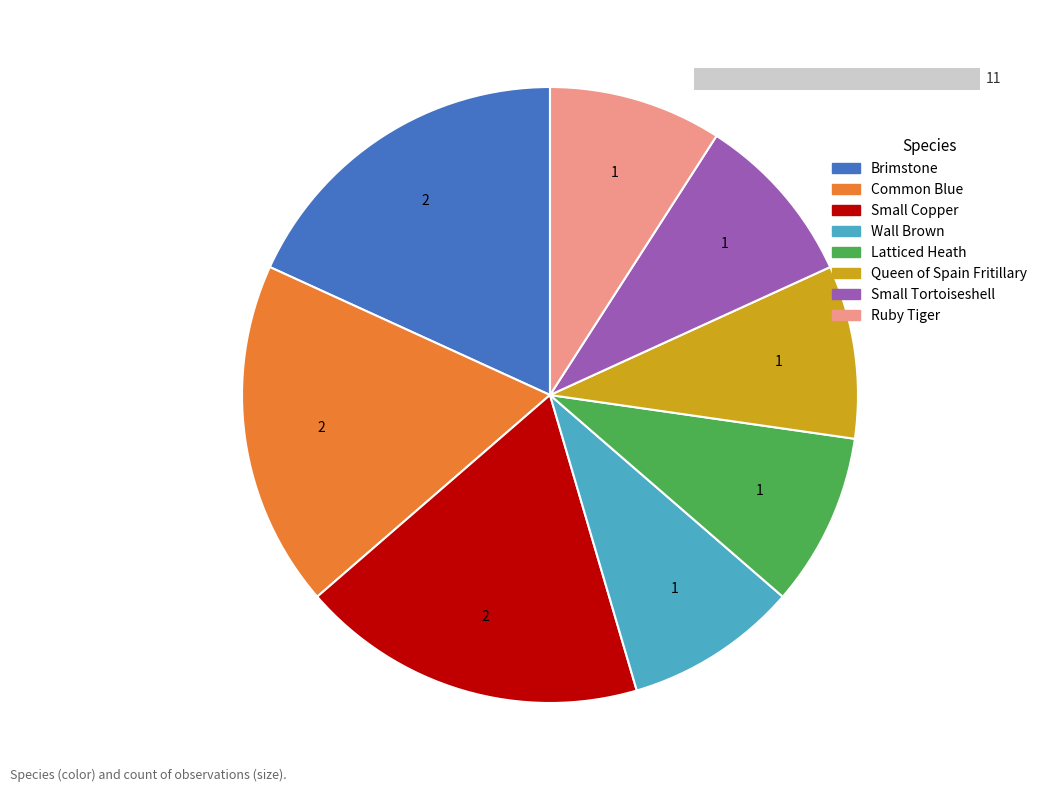

Does Latticed Heath account for over 50% of the chart?

No